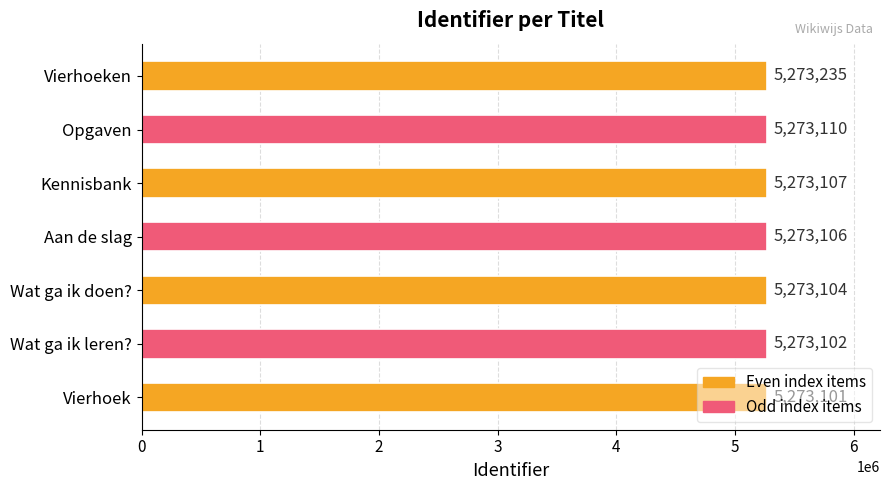

Which has a higher value, Wat ga ik doen? or Vierhoeken?

Vierhoeken